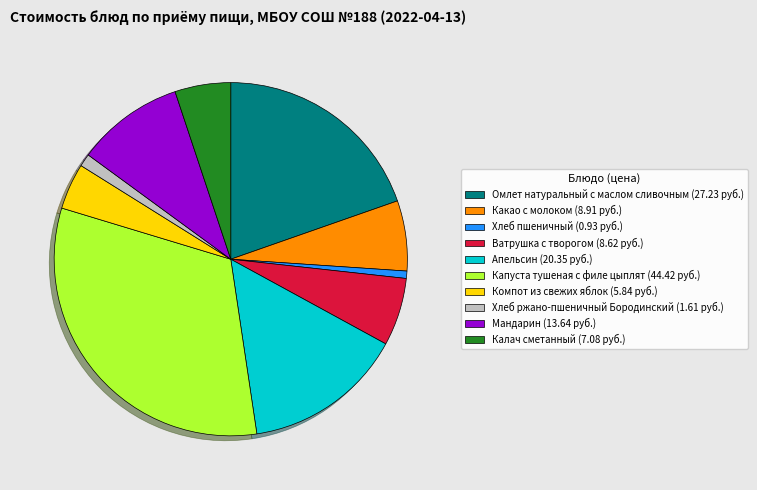

The Хлеб ржано-пшеничный Бородинский slice represents 14% of the pie. True or false?

False